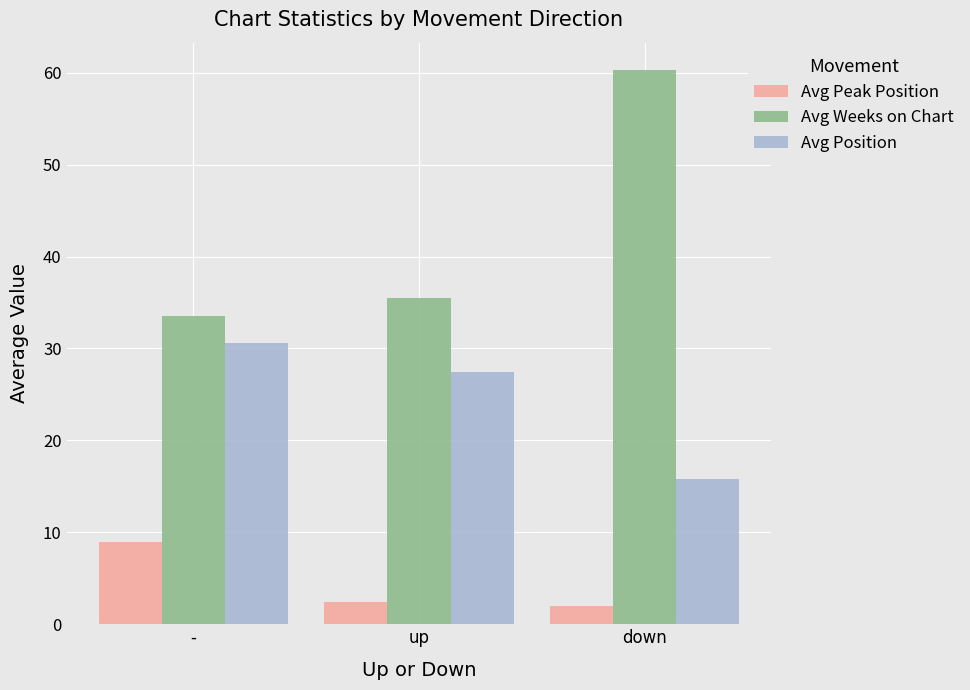

List the series in order of their peak value, lowest first.

Avg Peak Position, Avg Position, Avg Weeks on Chart